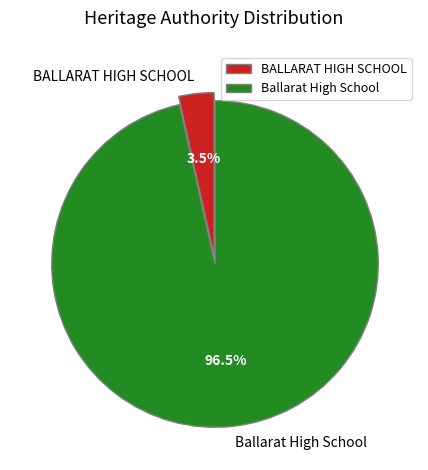

Is there a majority slice in this chart?

Yes